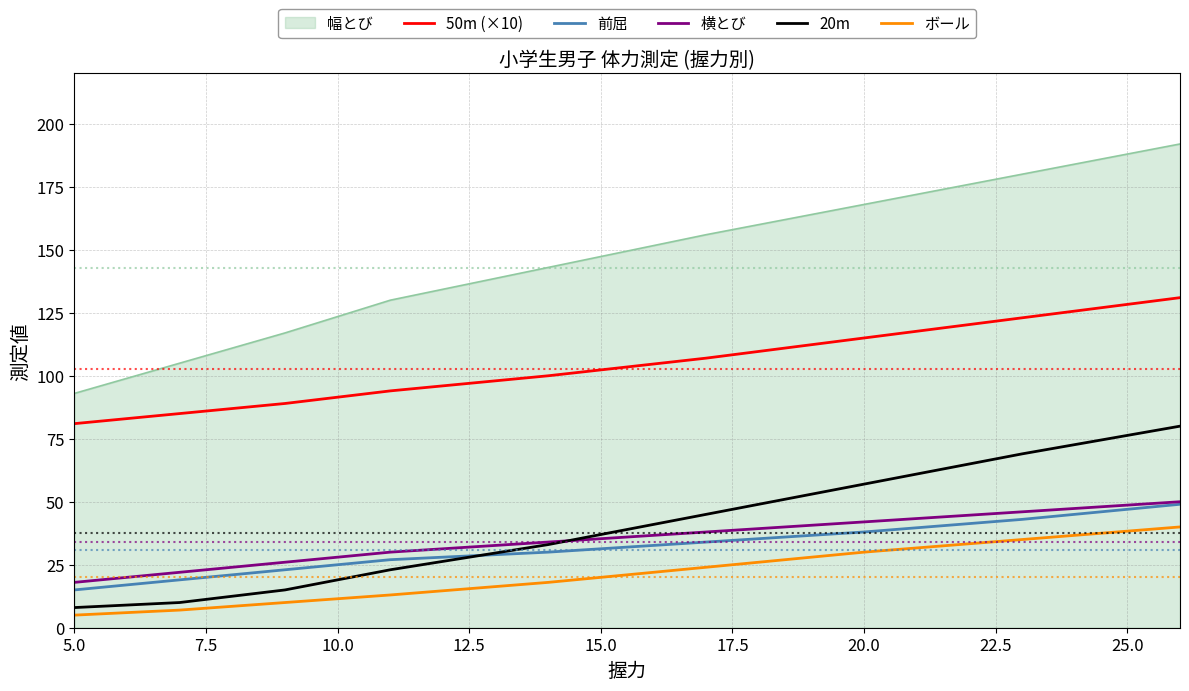

True or false: 前屈 has more than 1 points higher than both neighbors.

False